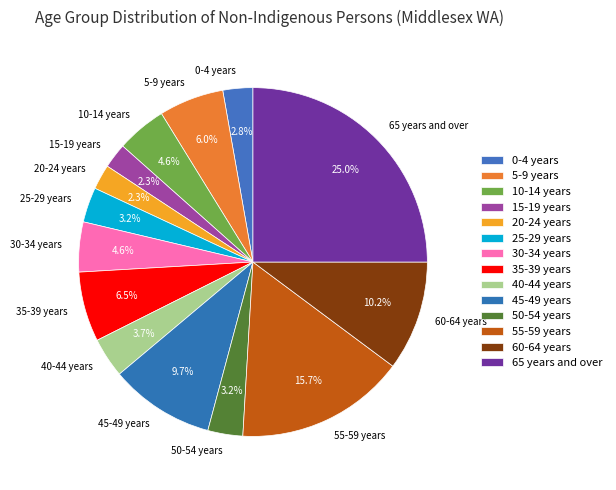

To the nearest percent, what is the difference between the 60-64 years and 50-54 years slice percentages?

7%